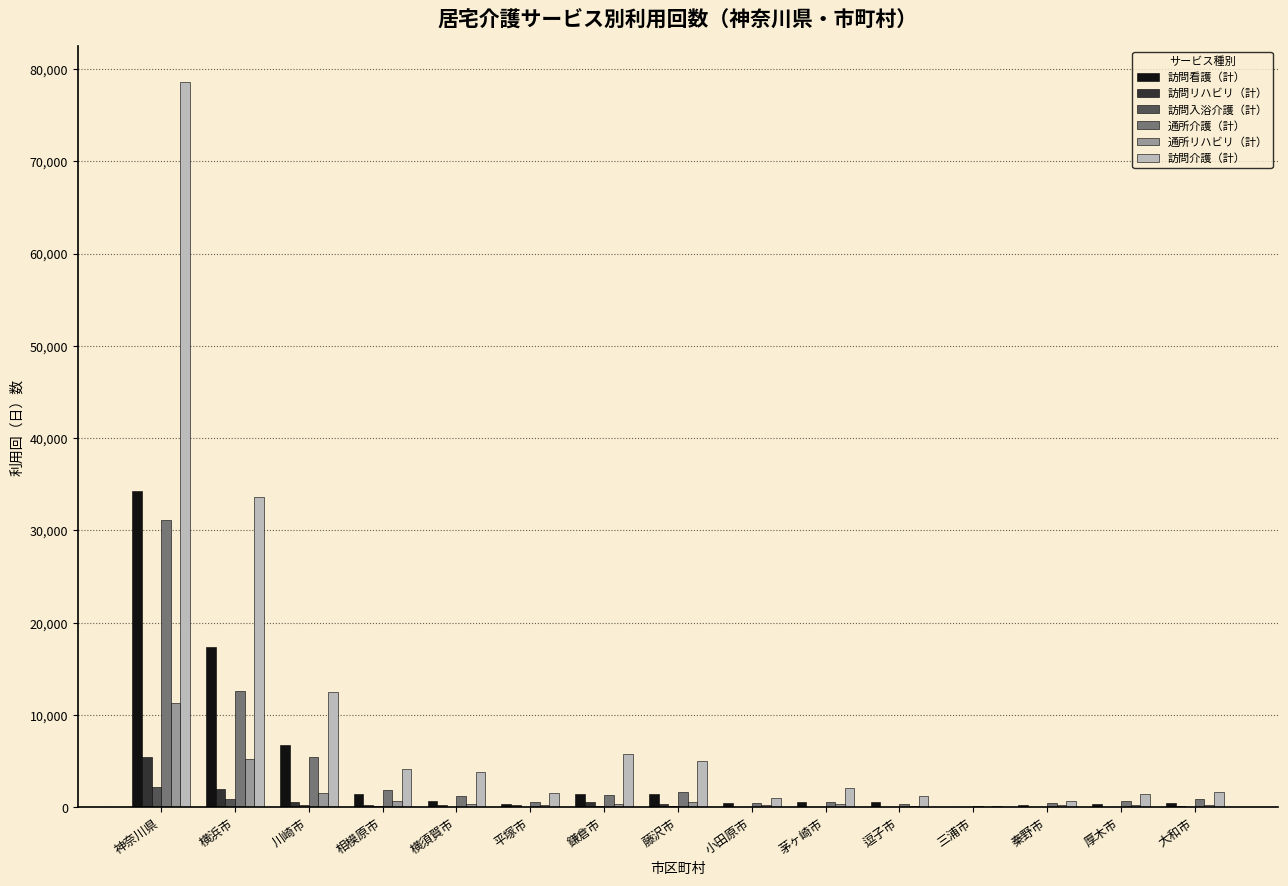

Are the bars grouped side by side (vs. stacked)?

Yes